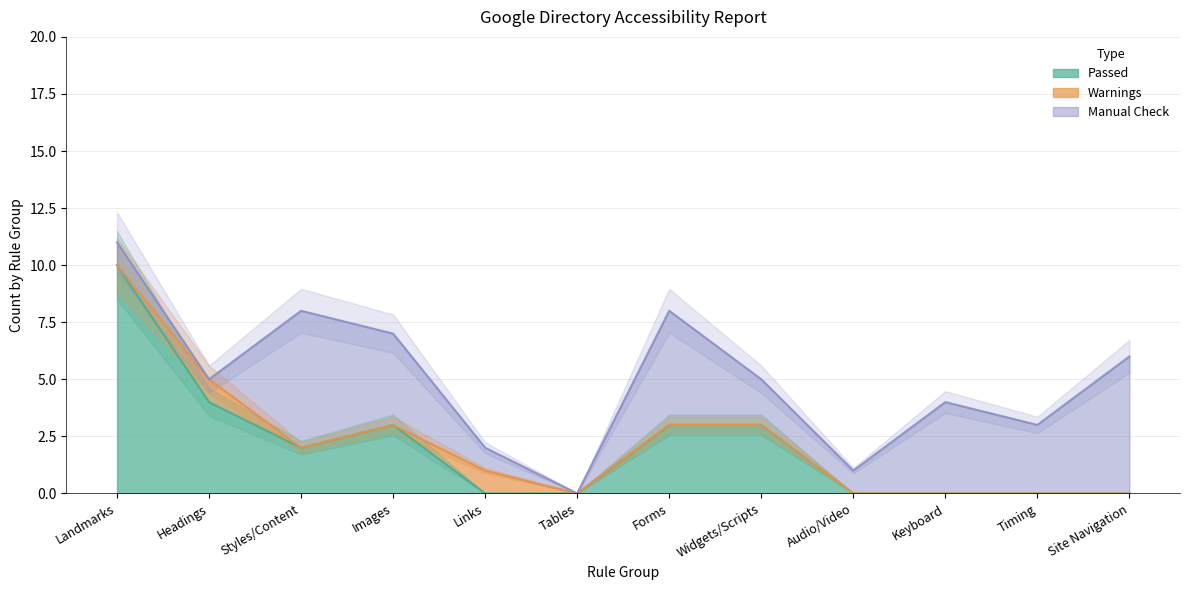

At which label does Passed first exceed 2?

Landmarks